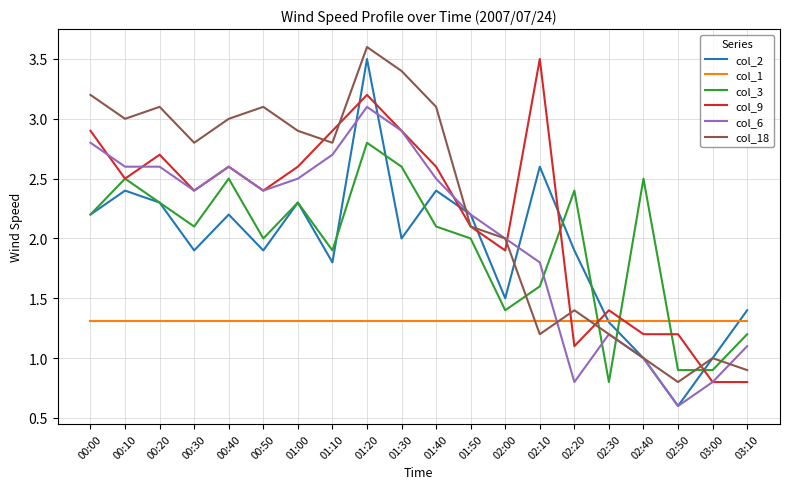

Is it true that col_9 equals 3.2 at 01:20?

True